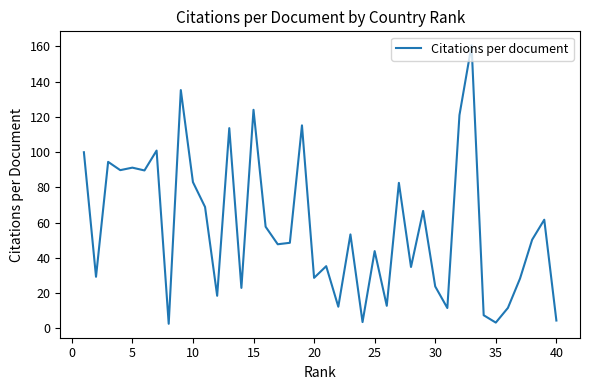

What is the greatest value displayed?

160.6